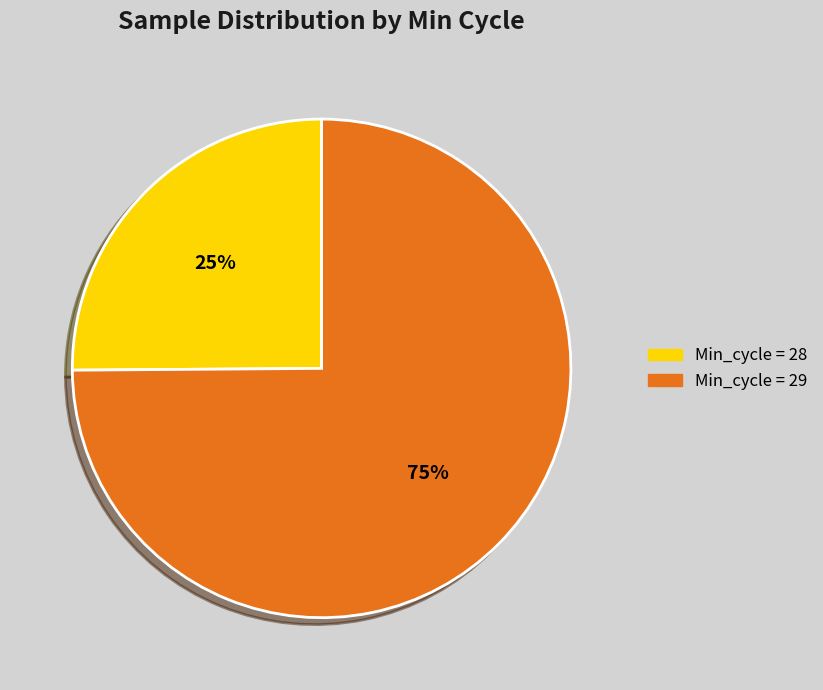

Is there any slice that represents more than half of the pie?

Yes